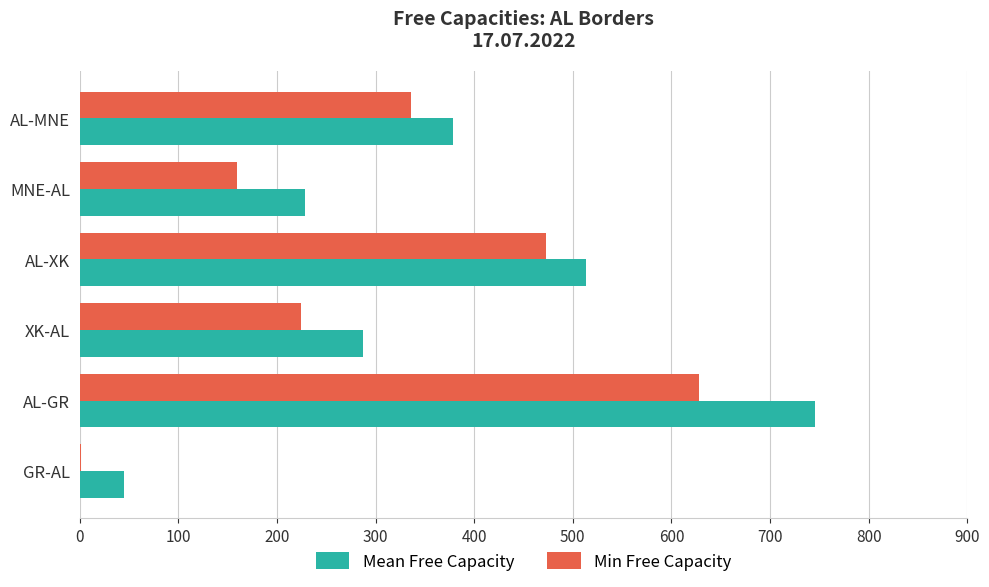

Which series changed the most between XK-AL and GR-AL?

Mean Free Capacity